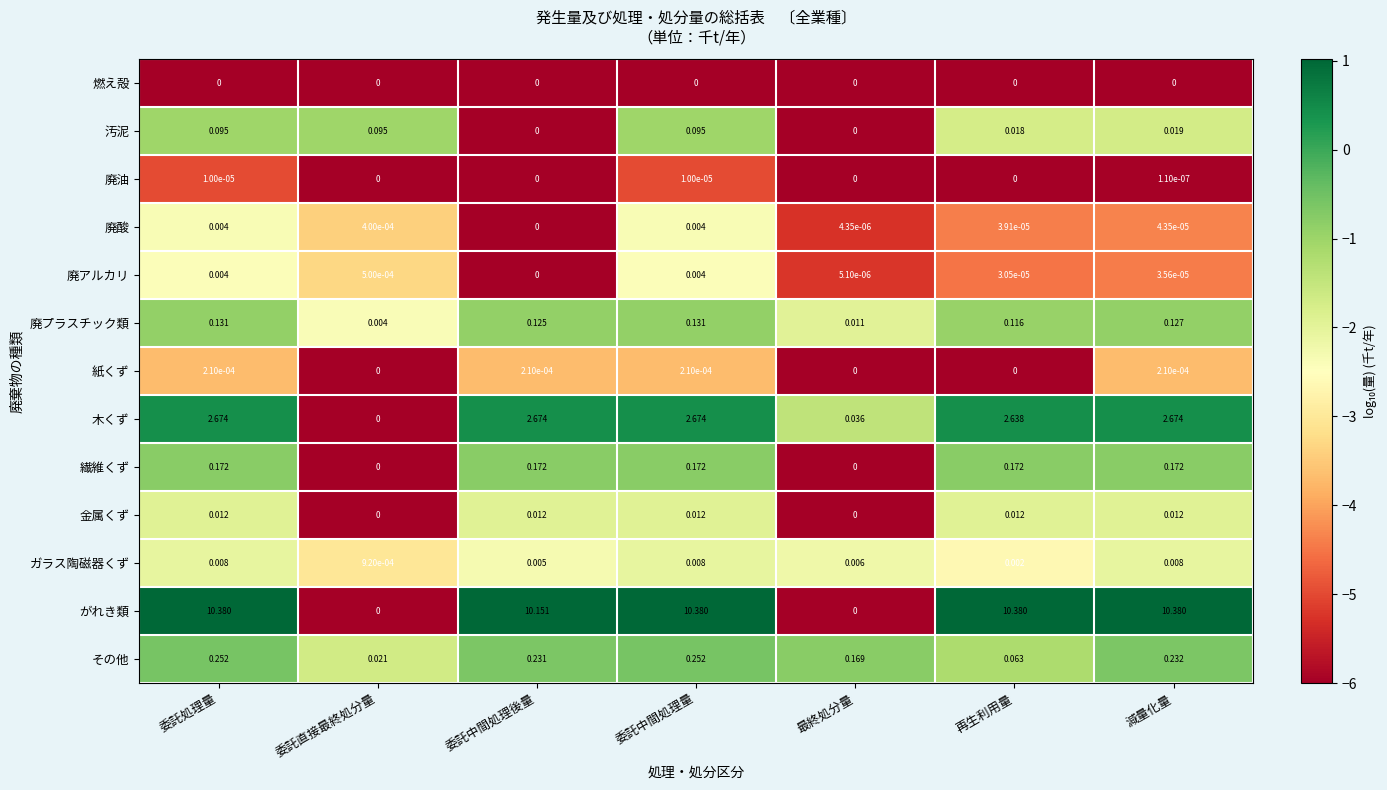

Between 委託処理量 and 委託直接最終処分量, which series saw the biggest shift?

がれき類